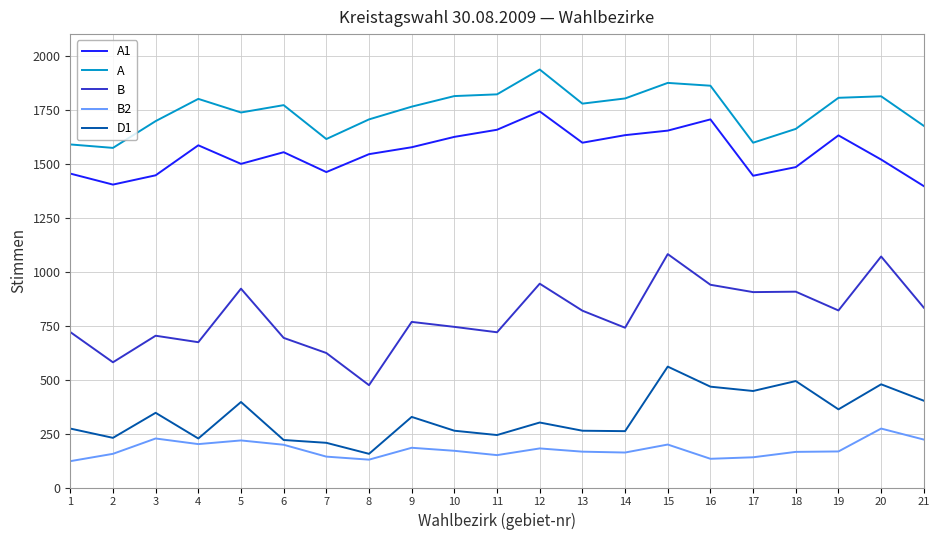

At which label does B2 reach its peak?

20